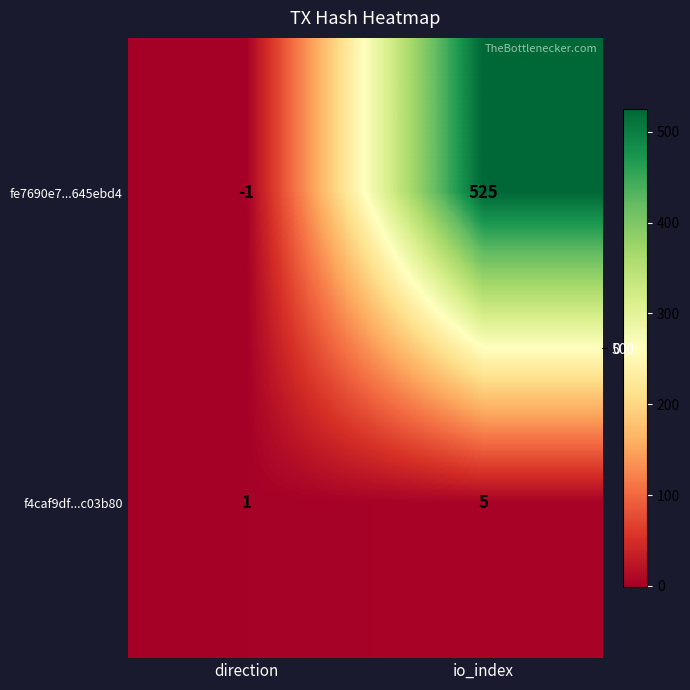

How many values in the fe7690e7...645ebd4 series are below 525?

1